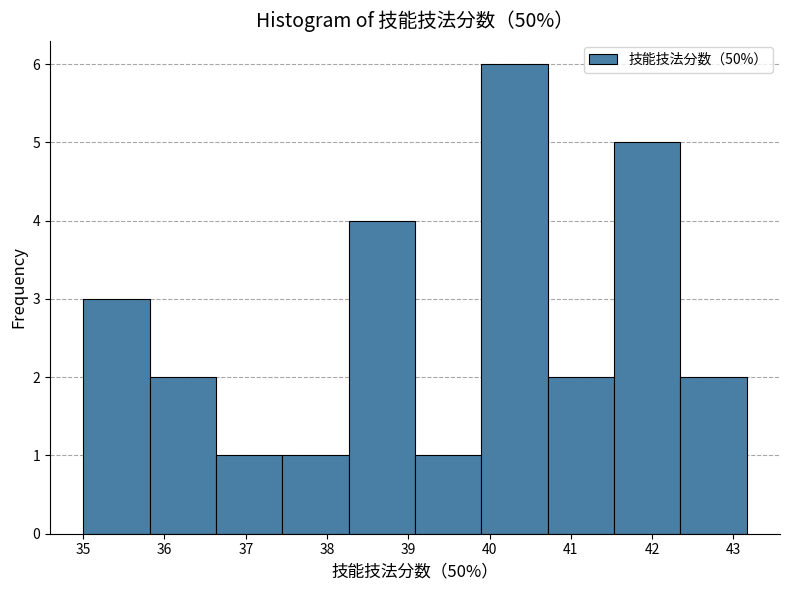

Reading left to right, transcribe this chart: for each bar, give the range it covers on the x-axis and its height. Neither the bar edges nor the heights are printed on the chart, so give them approximately, as read against the axes.

35.0 to 35.8: 3
35.8 to 36.6: 2
36.6 to 37.4: 1
37.4 to 38.3: 1
38.3 to 39.1: 4
39.1 to 39.9: 1
39.9 to 40.7: 6
40.7 to 41.5: 2
41.5 to 42.3: 5
42.3 to 43.2: 2